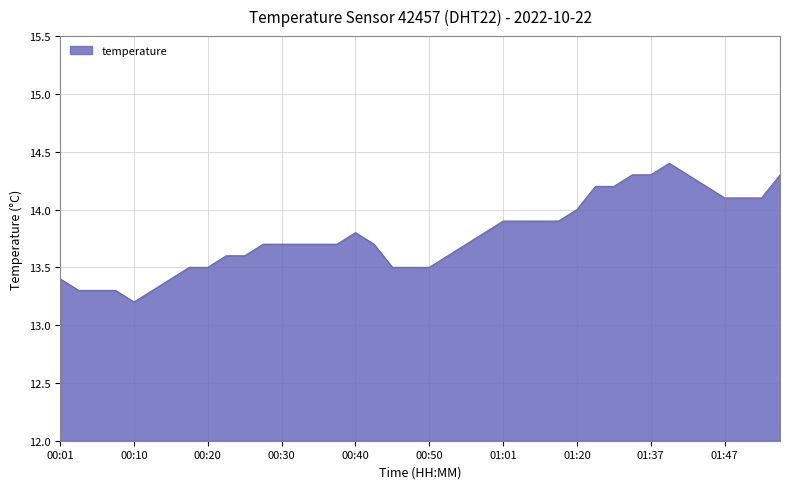

Reading left to right, what are all the values shown in this chart?

13.4	13.3	13.3	13.3	13.2	13.3	13.4	13.5	13.5	13.6	13.6	13.7	13.7	13.7	13.7	13.7	13.8	13.7	13.5	13.5	13.5	13.6	13.7	13.8	13.9	13.9	13.9	13.9	14.0	14.2	14.2	14.3	14.3	14.4	14.3	14.2	14.1	14.1	14.1	14.3